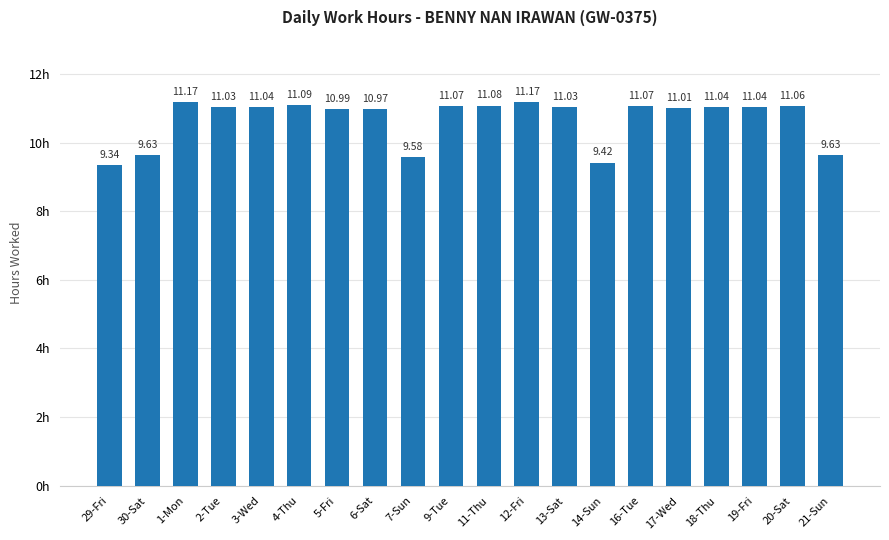

What is the sum of the values at 6-Sat and 9-Tue?

22.0